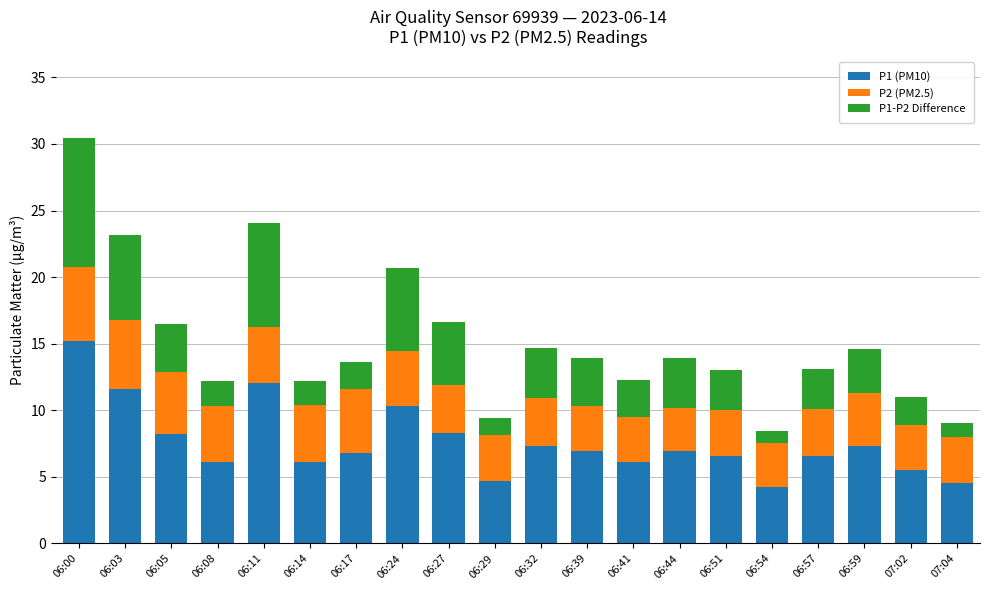

The P1 (PM10) series shows 2.7 at 06:08. True or false?

False